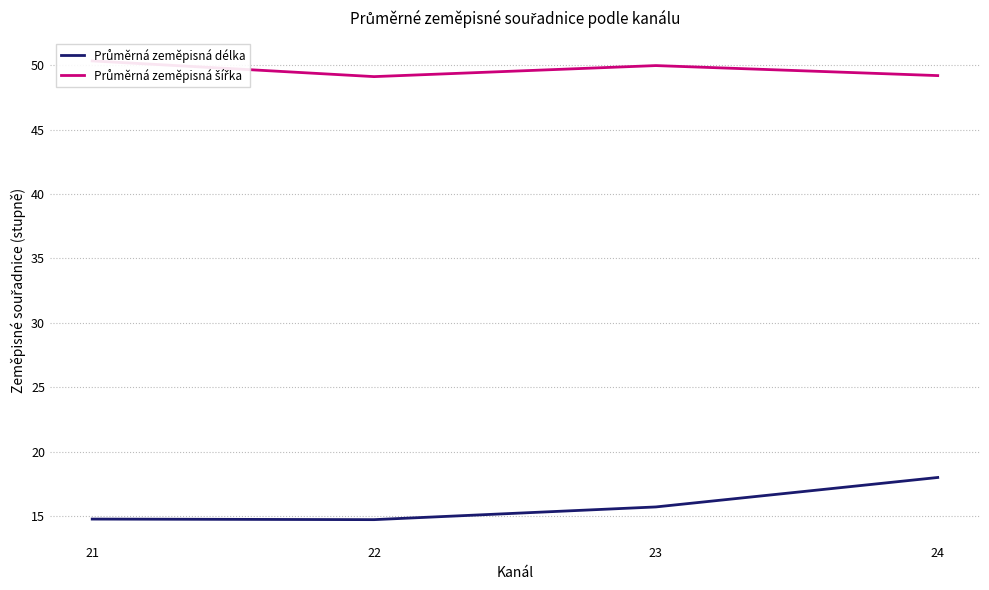

What is the difference between the Průměrná zeměpisná šířka values at 21 and 23?

0.4